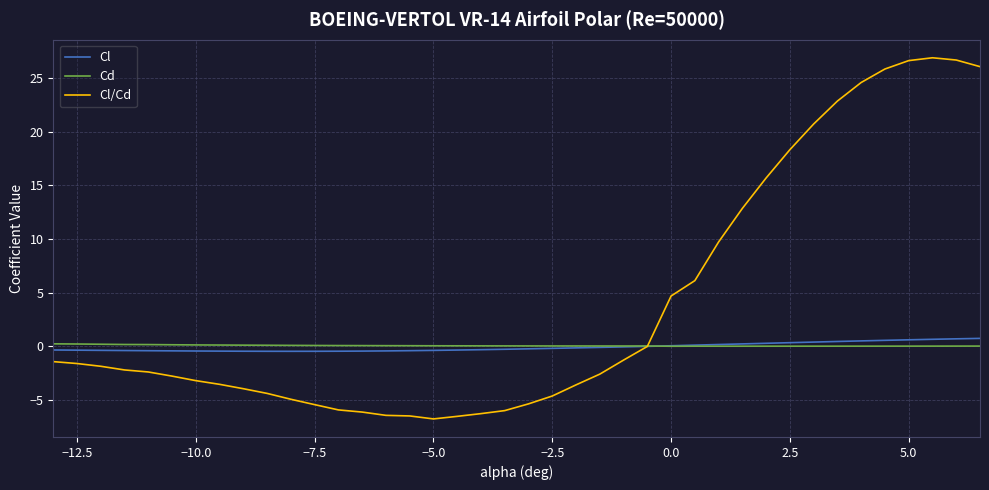

What is the greatest value displayed?

26.9